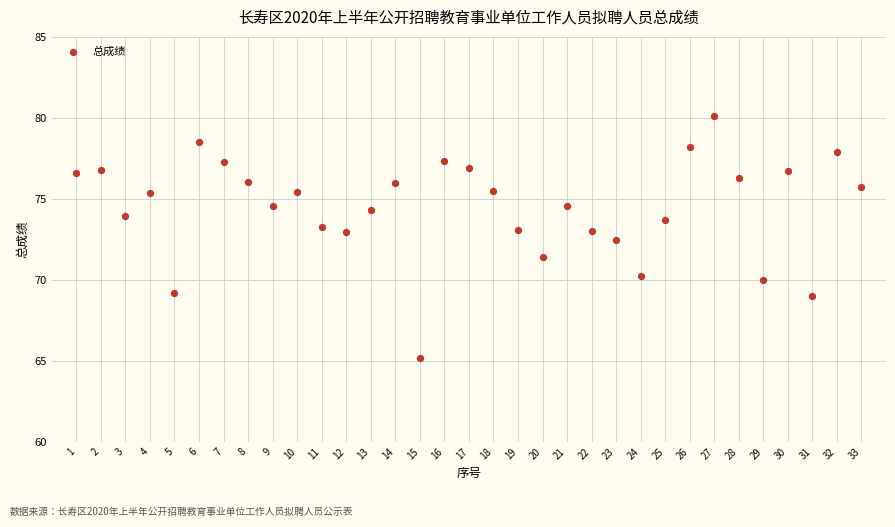

What is the range of X values (max minus min)?

32.0